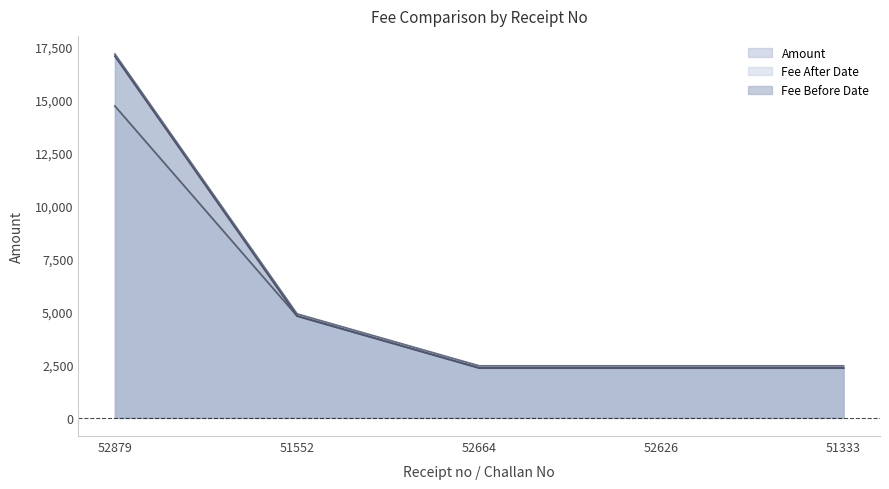

What is the greatest value displayed?

17150